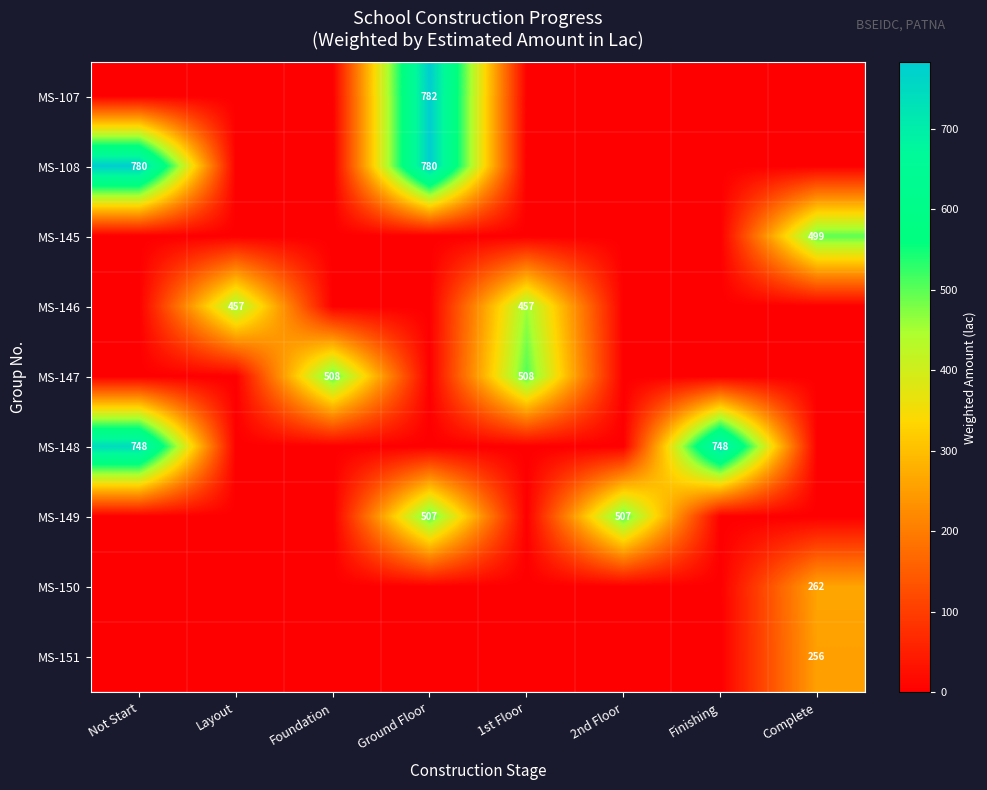

How many categories are shown in the chart?

8